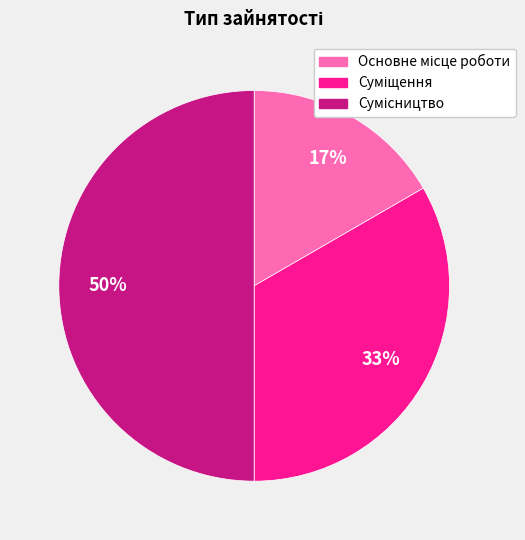

To the nearest percent, what is the average slice percentage?

33%